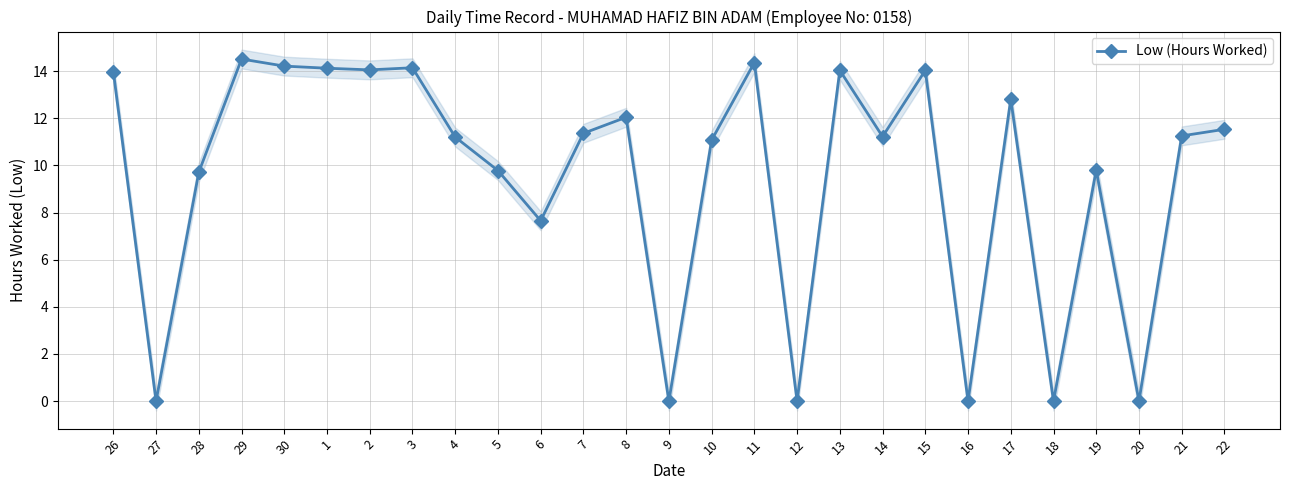

List the labels in order of value, largest first.

29, 11, 30, 3, 1, 2, 13, 15, 26, 17, 8, 22, 7, 21, 14, 4, 10, 19, 5, 28, 6, 27, 9, 12, 16, 18, 20